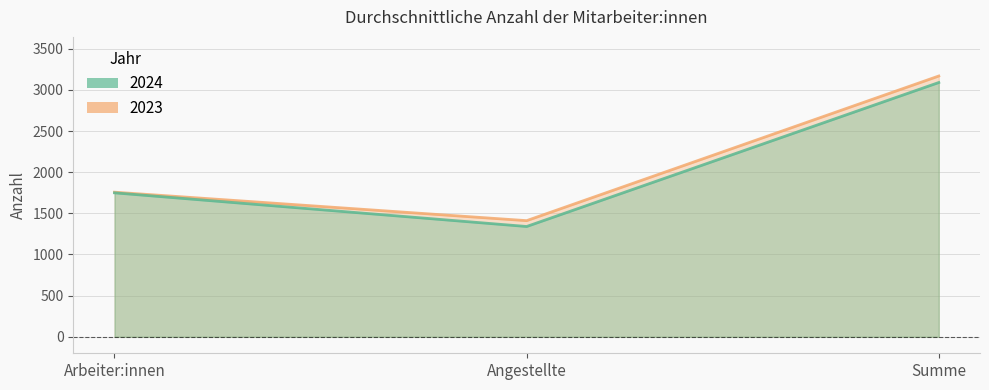

Reading left to right, list all the values displayed in this chart.

2024: 1749	1340	3089
2023: 1757	1411	3168